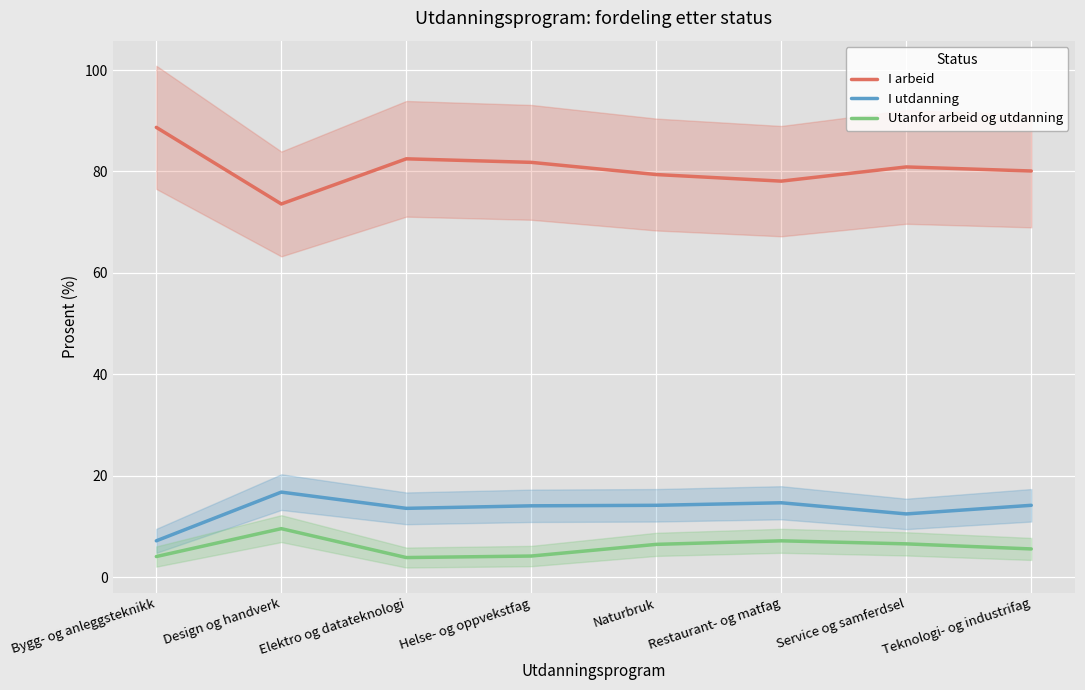

How many data points in I arbeid are above 80?

5